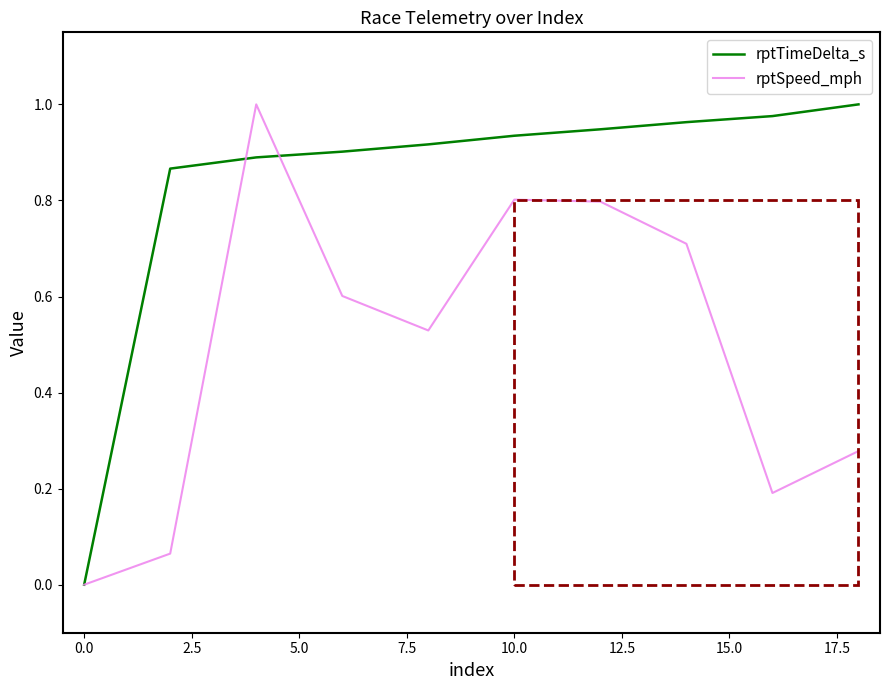

Count the number of data series in this chart.

2